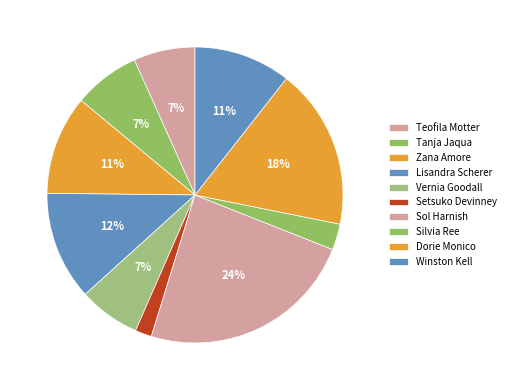

Rank the categories by value from highest to lowest.

Sol Harnish, Dorie Monico, Lisandra Scherer, Zana Amore, Winston Kell, Tanja Jaqua, Teofila Motter, Vernia Goodall, Silvia Ree, Setsuko Devinney